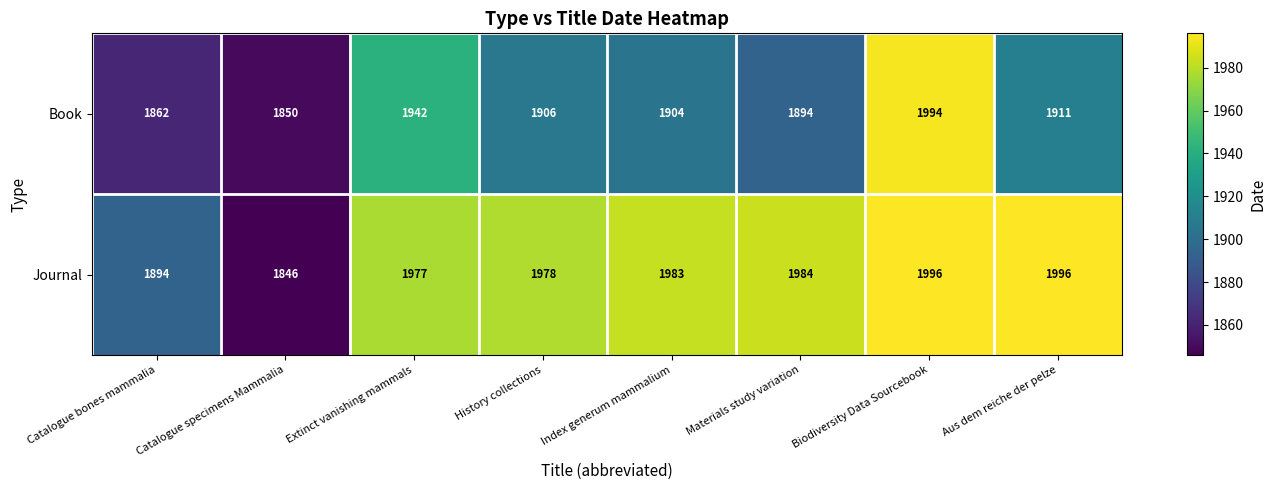

Rank the series by their average value, from lowest to highest.

Book, Journal